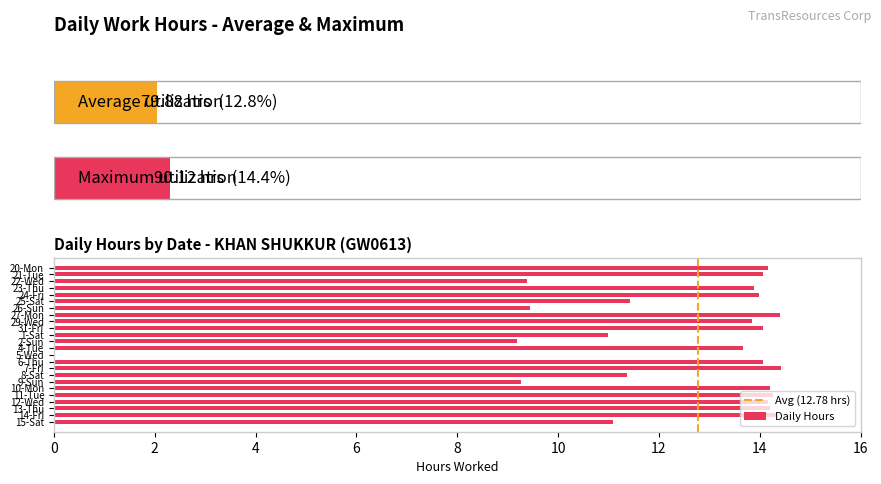

The value at 11-Tue is 23.9. True or false?

False